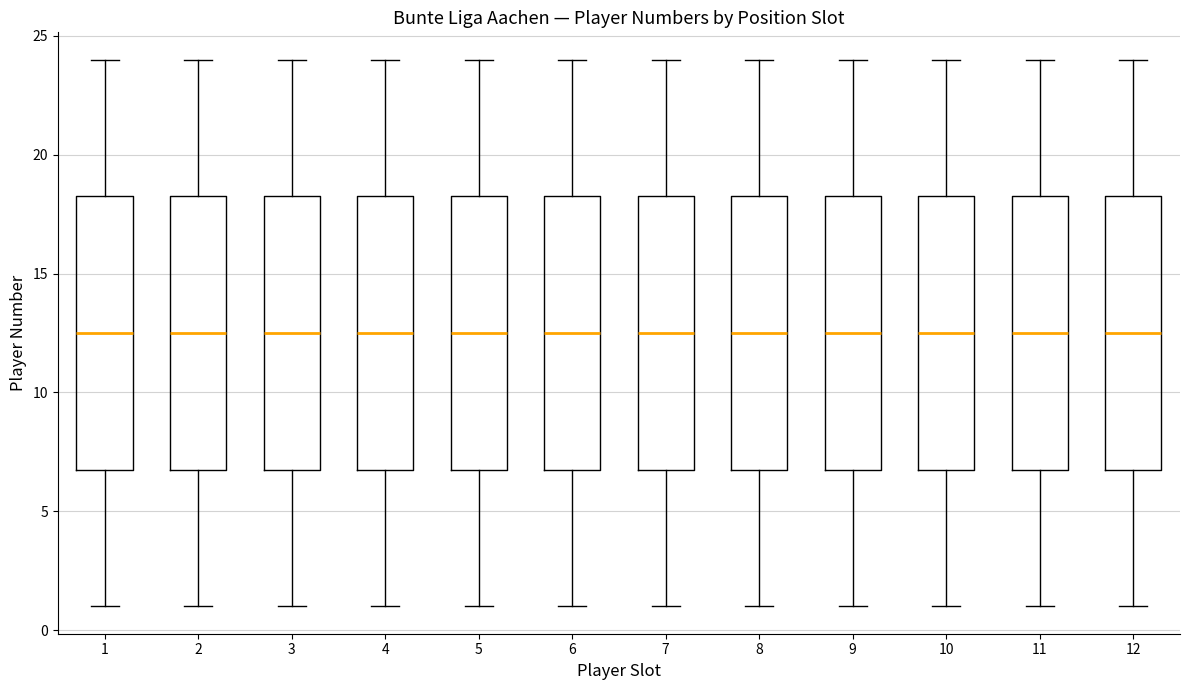

Reading left to right, read every box against the y-axis: the position of its median line, the range the box covers, and the ends of its whiskers. The values are not printed on the chart, so give them approximately, as read against the axis.

1: median 12.5, box 7.0 to 18.5, whiskers 1.0 to 24.0
2: median 12.5, box 7.0 to 18.5, whiskers 1.0 to 24.0
3: median 12.5, box 7.0 to 18.5, whiskers 1.0 to 24.0
4: median 12.5, box 7.0 to 18.5, whiskers 1.0 to 24.0
5: median 12.5, box 7.0 to 18.5, whiskers 1.0 to 24.0
6: median 12.5, box 7.0 to 18.5, whiskers 1.0 to 24.0
7: median 12.5, box 7.0 to 18.5, whiskers 1.0 to 24.0
8: median 12.5, box 7.0 to 18.5, whiskers 1.0 to 24.0
9: median 12.5, box 7.0 to 18.5, whiskers 1.0 to 24.0
10: median 12.5, box 7.0 to 18.5, whiskers 1.0 to 24.0
11: median 12.5, box 7.0 to 18.5, whiskers 1.0 to 24.0
12: median 12.5, box 7.0 to 18.5, whiskers 1.0 to 24.0